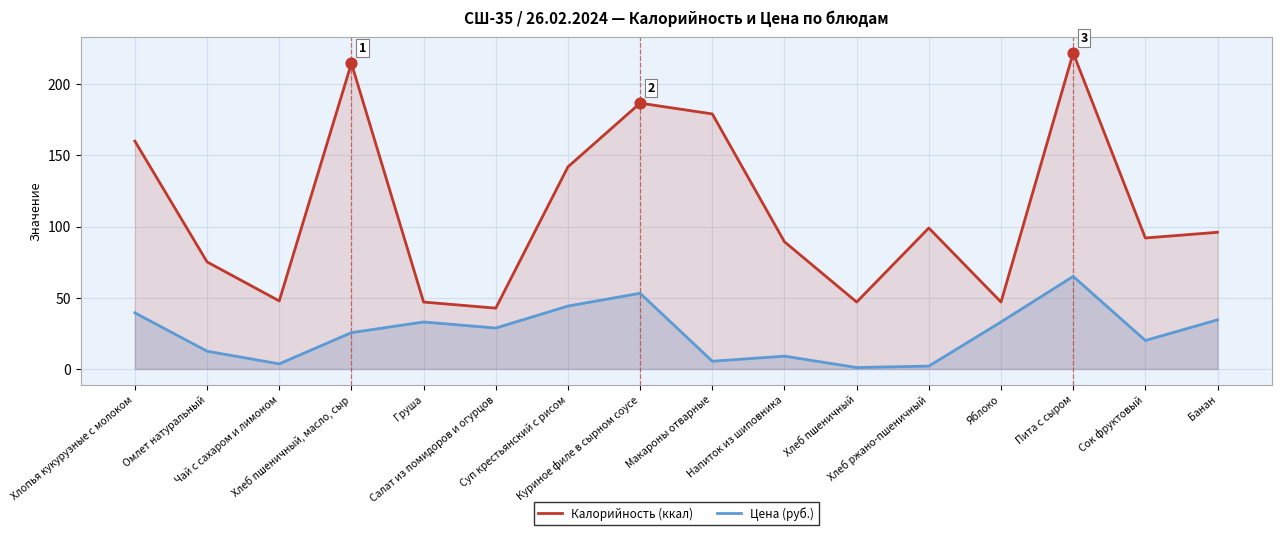

What are all the series names shown in the legend?

Калорийность (ккал), Цена (руб.)